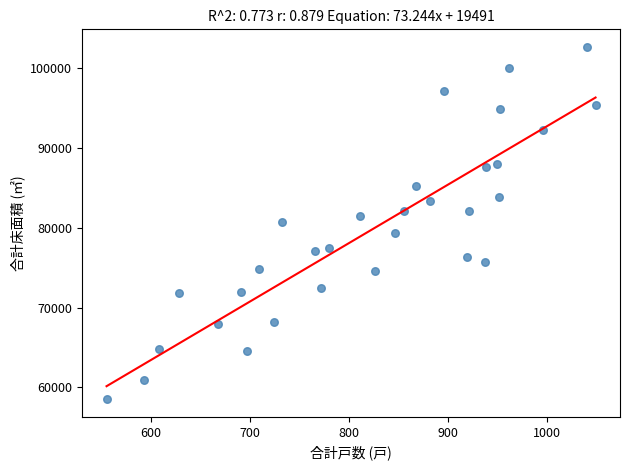

What is the range of Y values (max minus min)?

44162